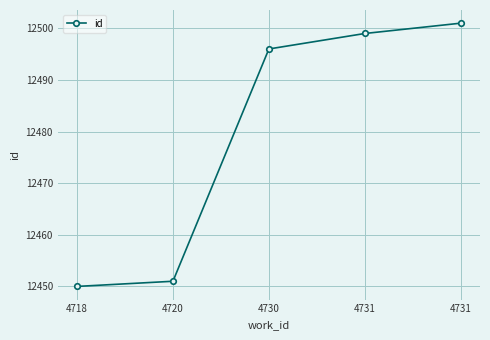

What is the difference between the values at 4731 and 4720?

50